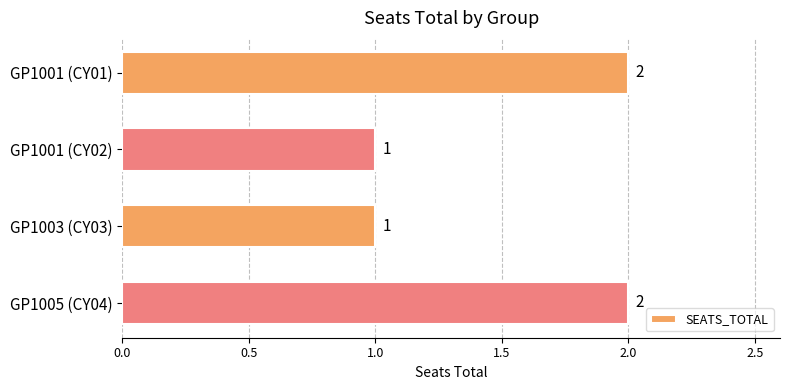

Between GP1001 (CY02) and GP1005 (CY04), which is larger?

GP1005 (CY04)